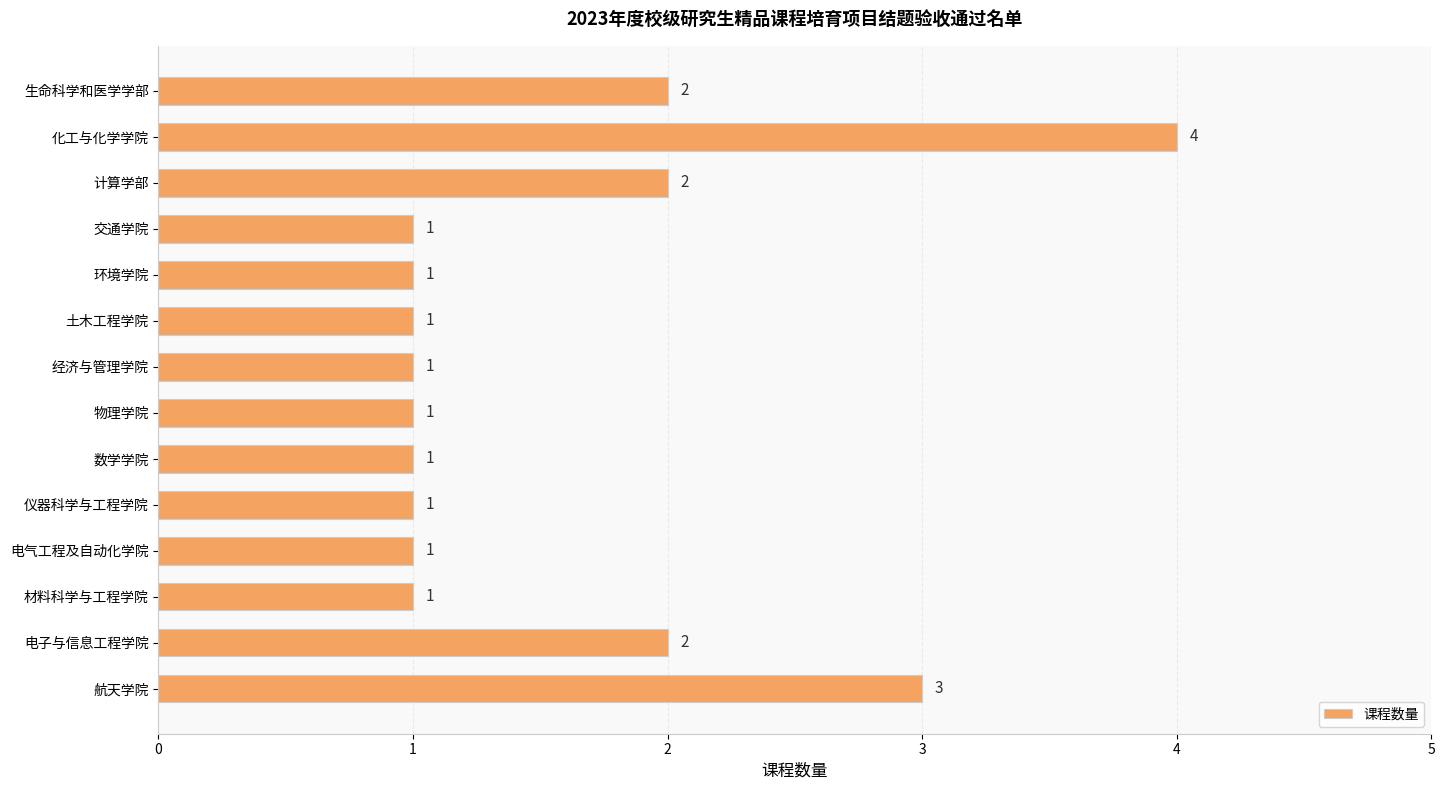

Between 仪器科学与工程学院 and 生命科学和医学学部, which is larger?

生命科学和医学学部